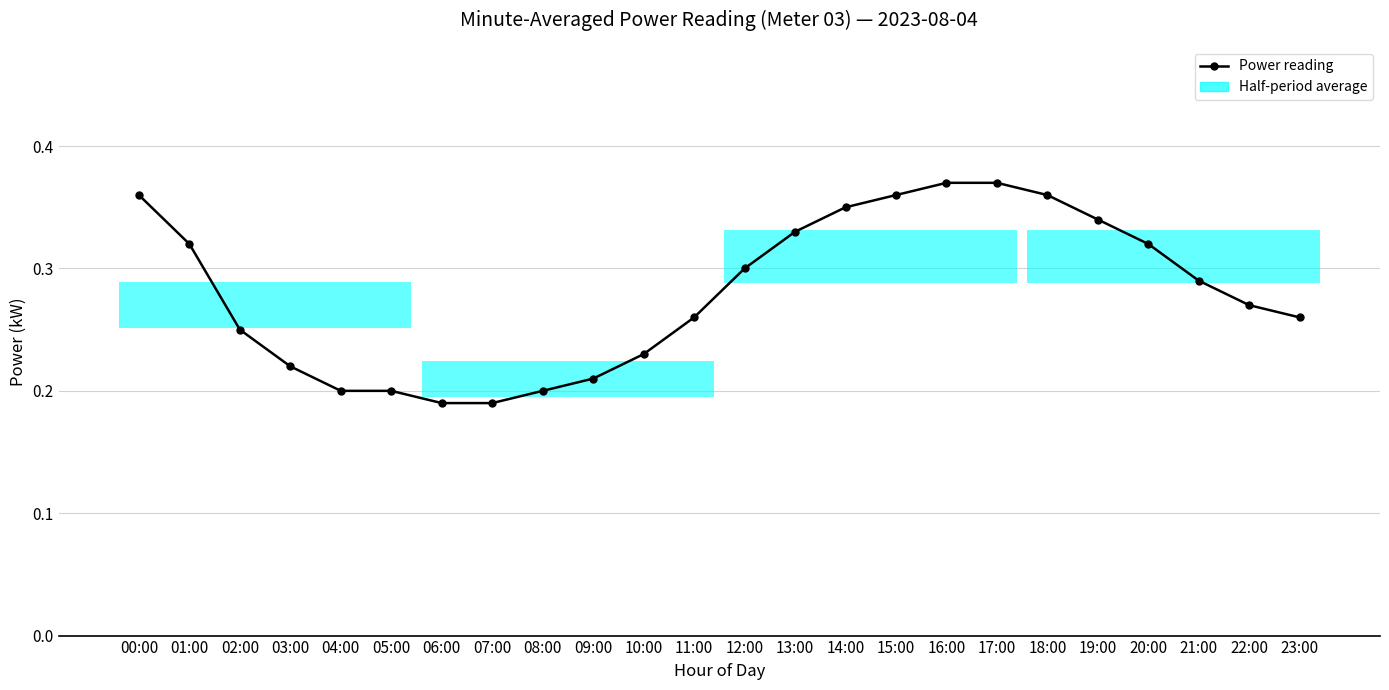

What value does the data have at 01:00?

0.3